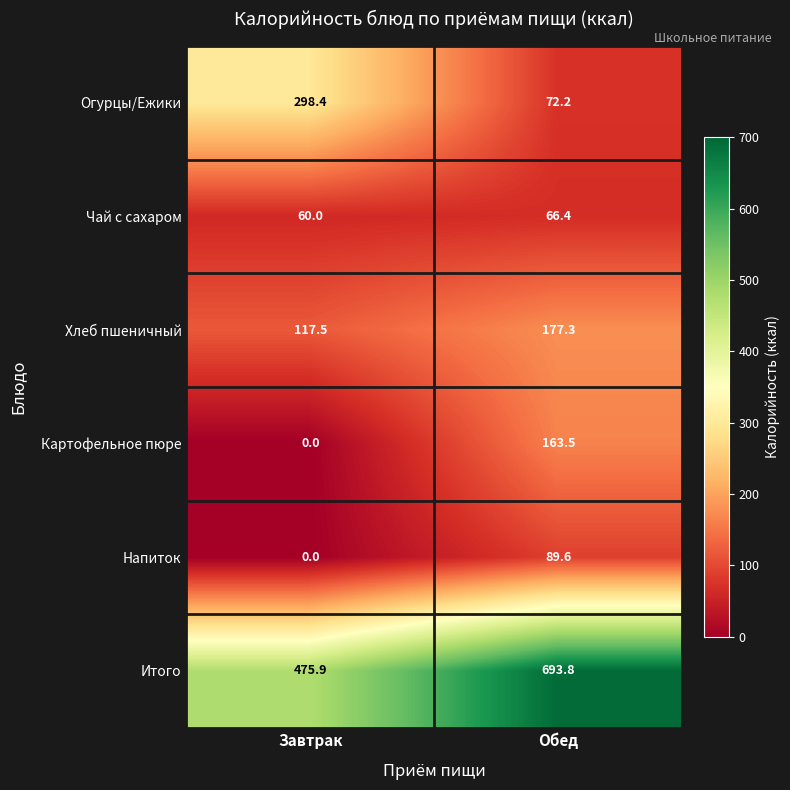

Reading left to right, what are all the values shown in this chart?

Огурцы/Ежики: 298.4	72.2
Чай с сахаром: 60.0	66.4
Хлеб пшеничный: 117.5	177.3
Картофельное пюре: 0.0	163.5
Напиток: 0.0	89.6
Итого: 475.9	693.8